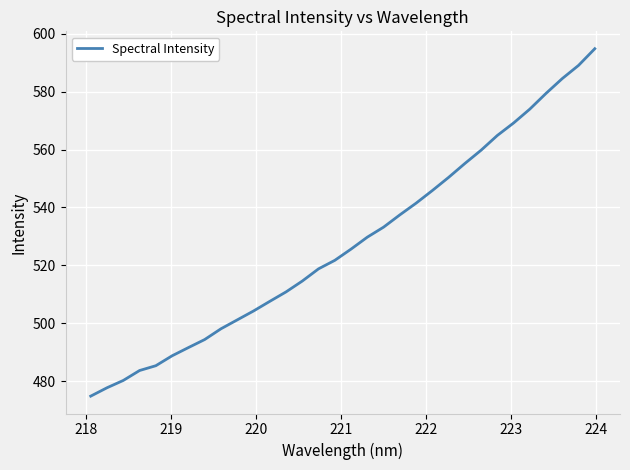

Does the chart display data point markers on the line(s)?

No